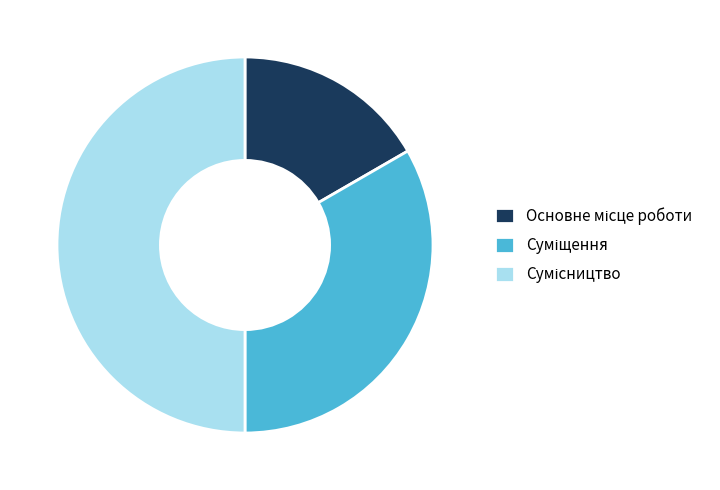

Between Сумісництво and Основне місце роботи, which is larger?

Сумісництво